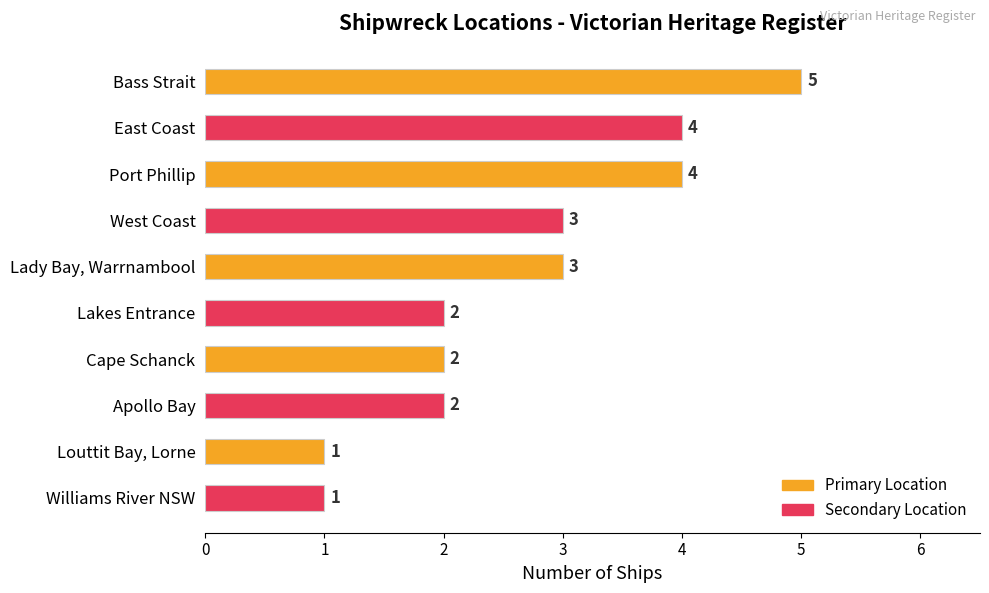

What is the approximate value at Bass Strait?

5